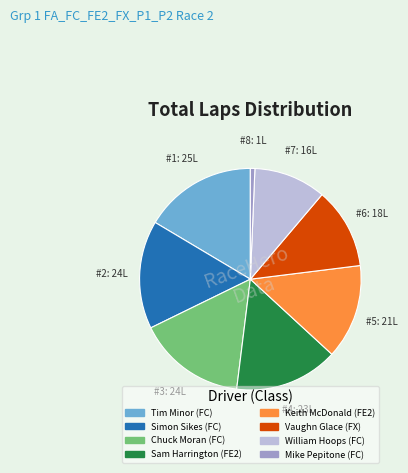

Is there any slice that represents more than half of the pie?

No